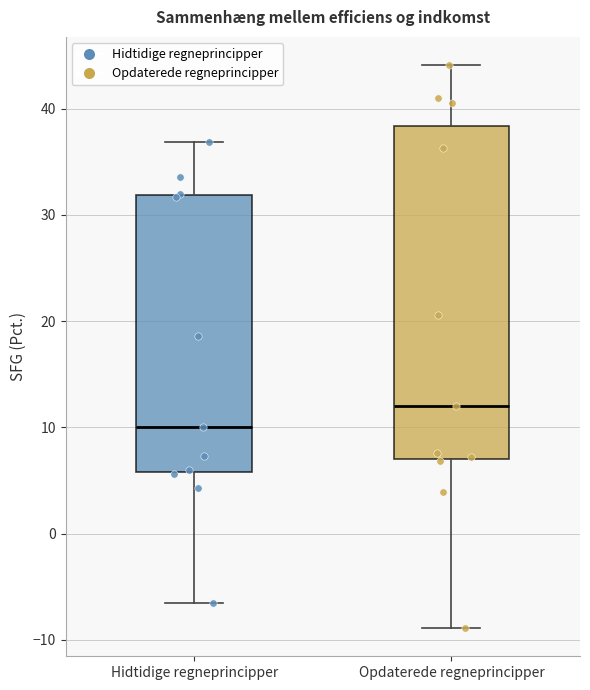

Which box has the lowest median line?

Hidtidige regneprincipper